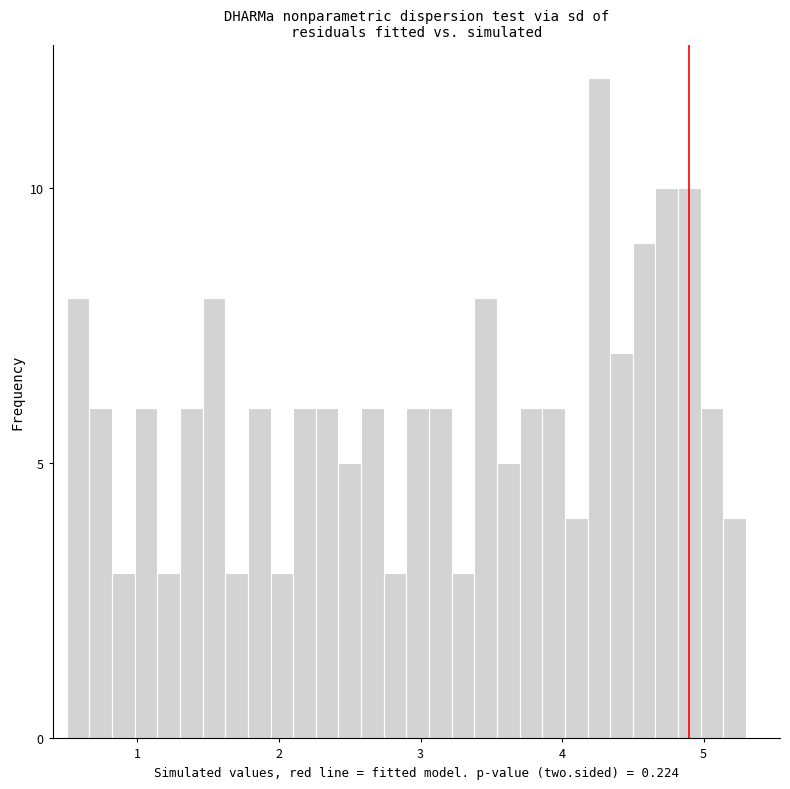

Read against the x-axis, roughly where is the centre of the tallest bar?

4.3